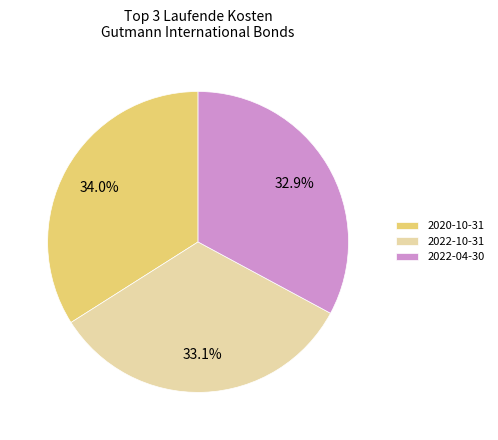

Between 2022-10-31 and 2020-10-31, which is larger?

2020-10-31